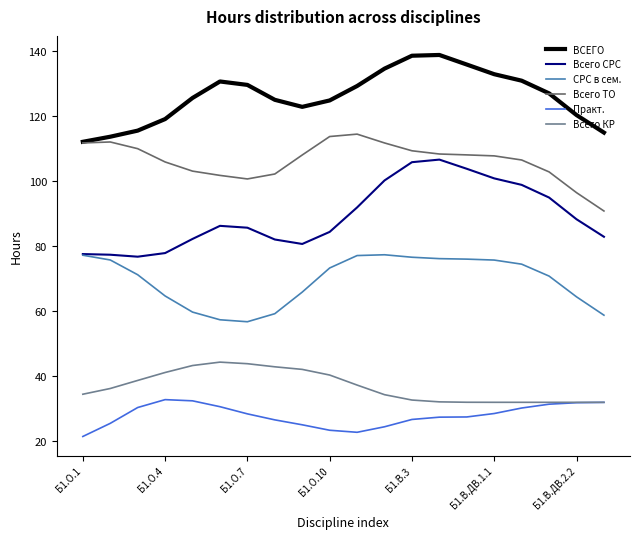

List the series in order of their peak value, lowest first.

Практ., Всего КР, СРС в сем., Всего СРС, Всего ТО, ВСЕГО